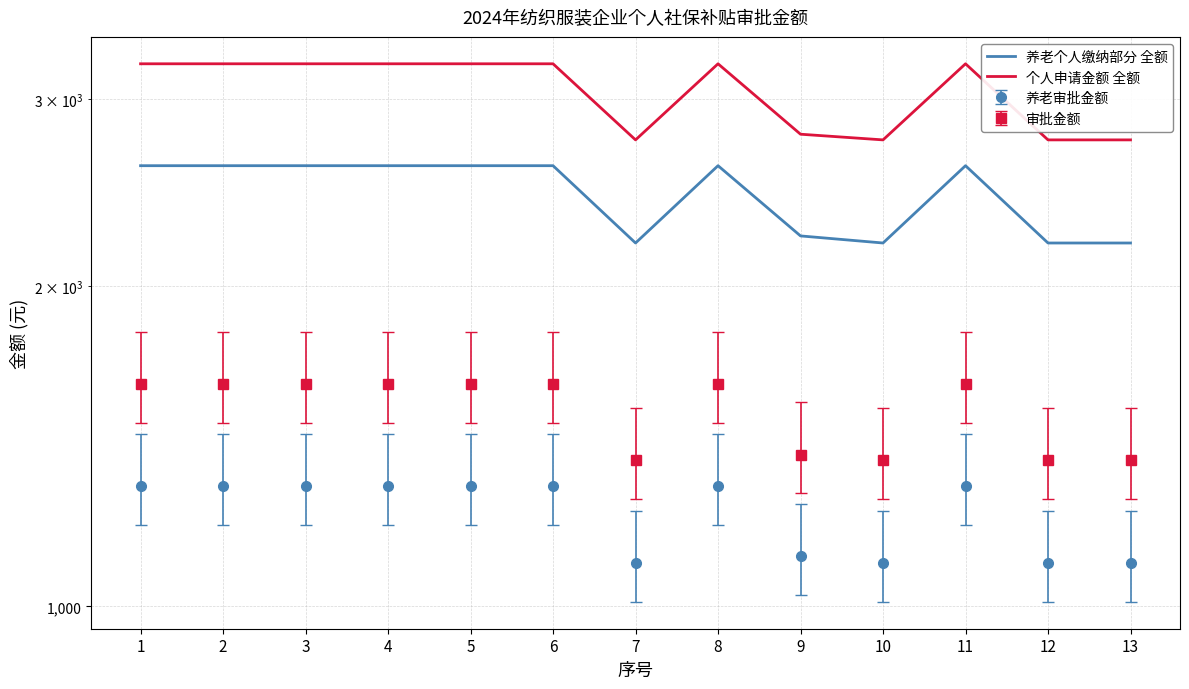

What is the total value across all series at 10?

4941.0